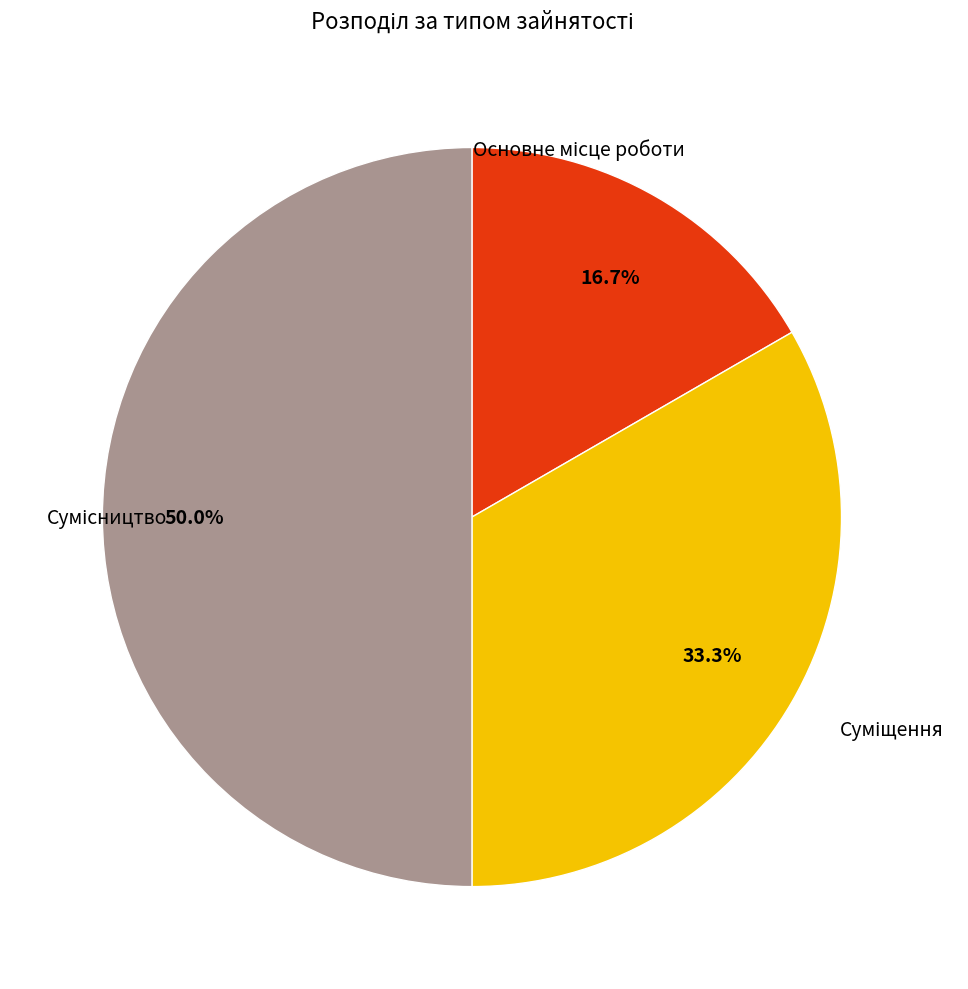

How many segments does this pie chart have?

3